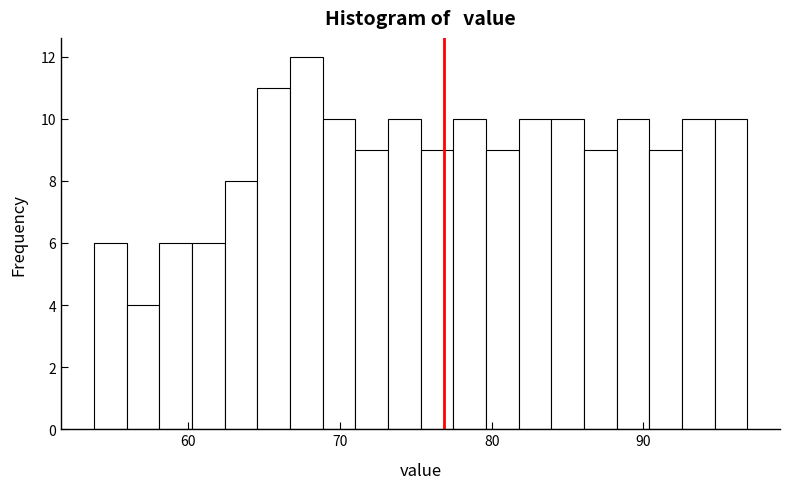

Around what value on the x-axis is the tallest bar? Give the approximate position of its centre, as read against the axis.

68